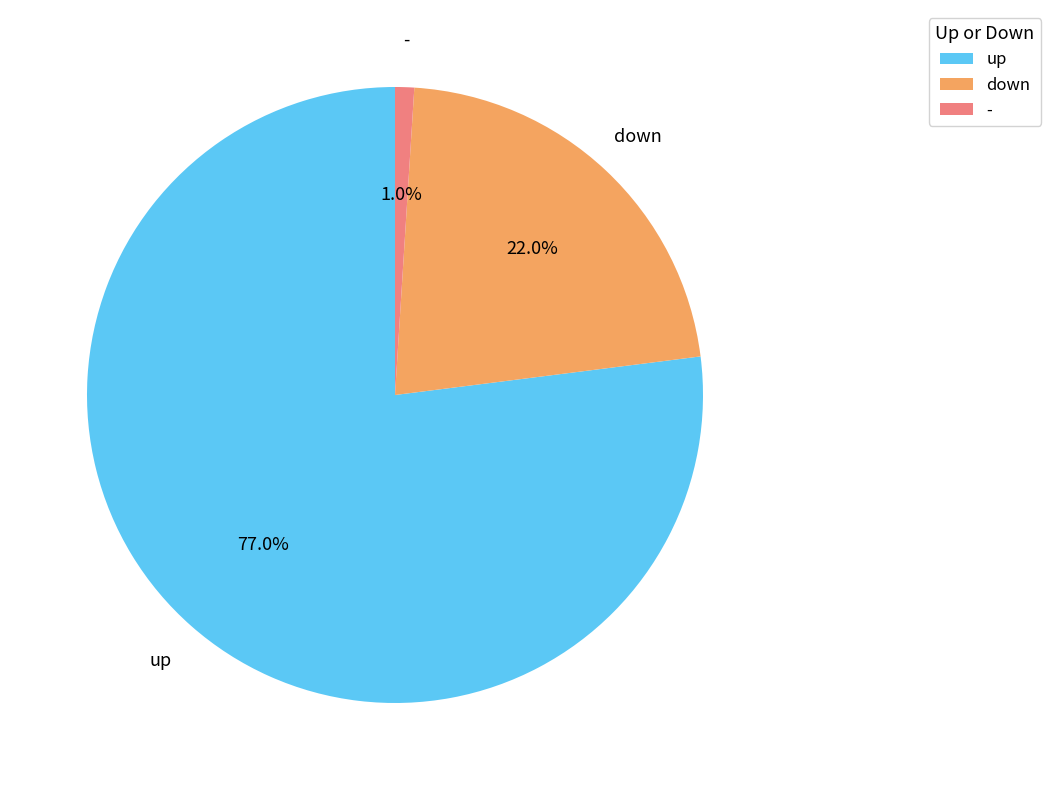

What percentage do - and down together represent?

23.0%